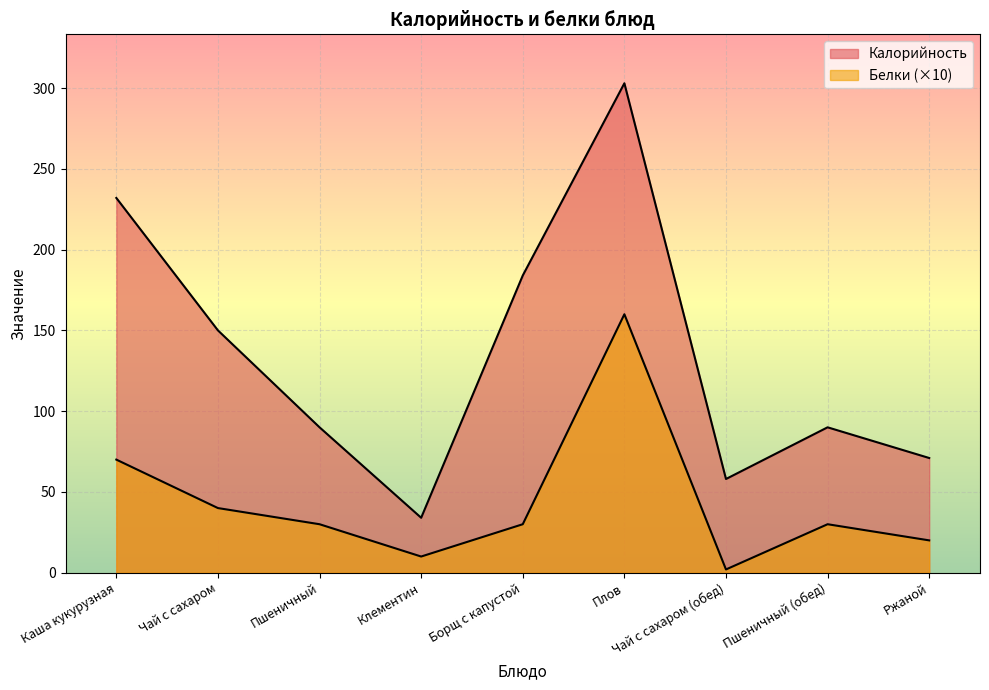

The Калорийность series shows 197 at Чай с сахаром. True or false?

False